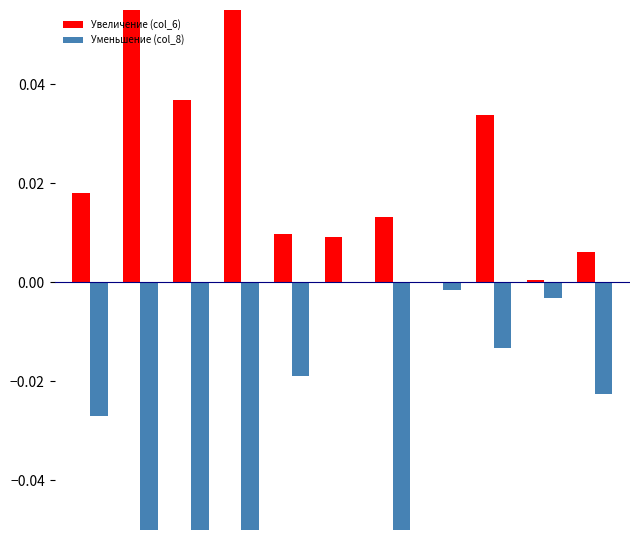

True or false: Уменьшение (col_8) has a value of -0.0 at 0.

False